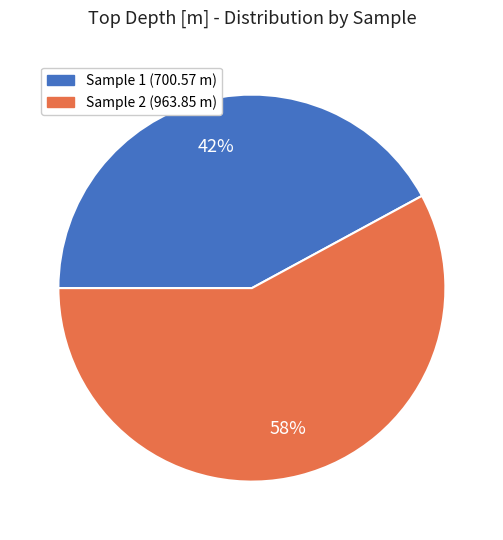

To the nearest percent, what is the average slice percentage?

50%